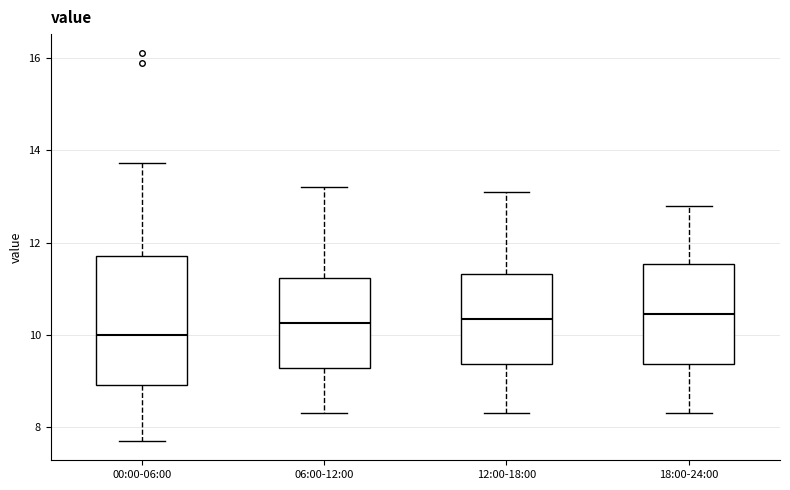

Reading left to right, transcribe this box plot: for each box, give where its median line is, the range the box spans, and where its two whiskers end, as read against the y-axis. The values are not printed on the chart, so give them approximately, as read against the axis.

00:00-06:00: median 10.0, box 9.0 to 11.8, whiskers 7.8 to 13.8
06:00-12:00: median 10.2, box 9.2 to 11.2, whiskers 8.4 to 13.2
12:00-18:00: median 10.4, box 9.4 to 11.4, whiskers 8.4 to 13.2
18:00-24:00: median 10.4, box 9.4 to 11.6, whiskers 8.4 to 12.8